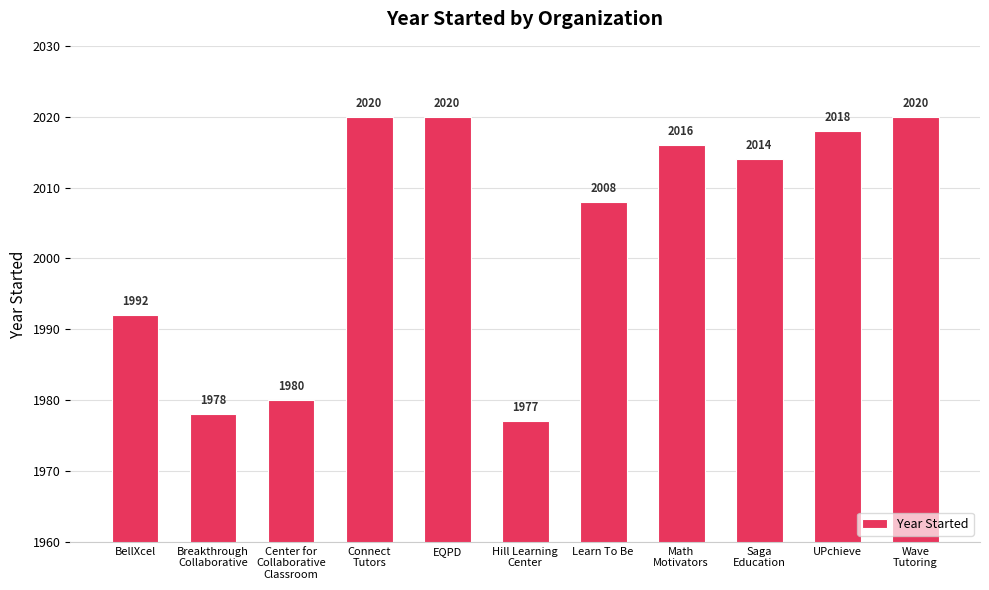

What is the smallest value displayed?

1977